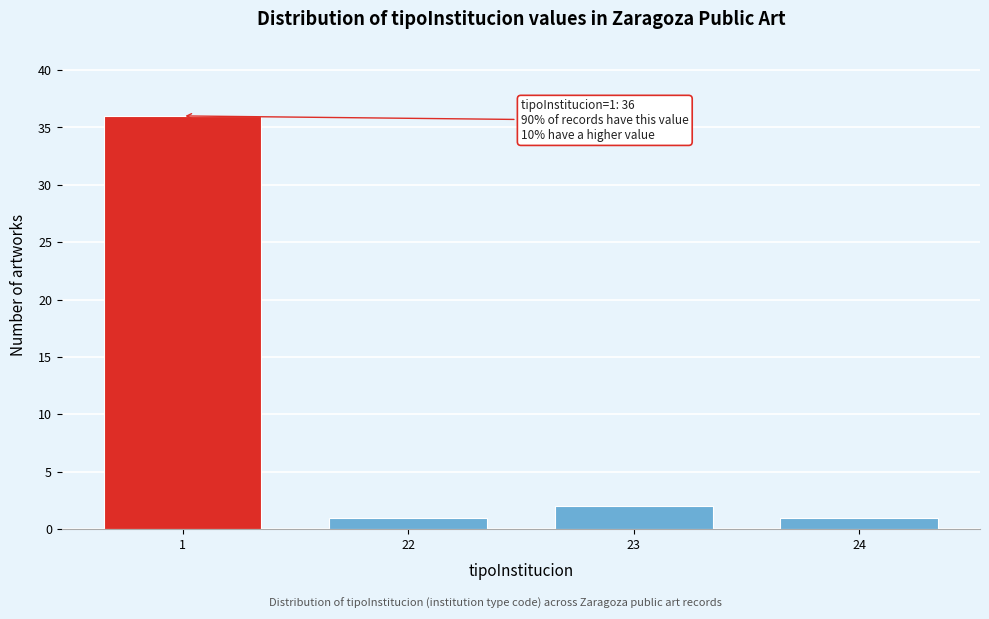

Reading right to left, transcribe all the data shown in this chart.

1	2	1	36